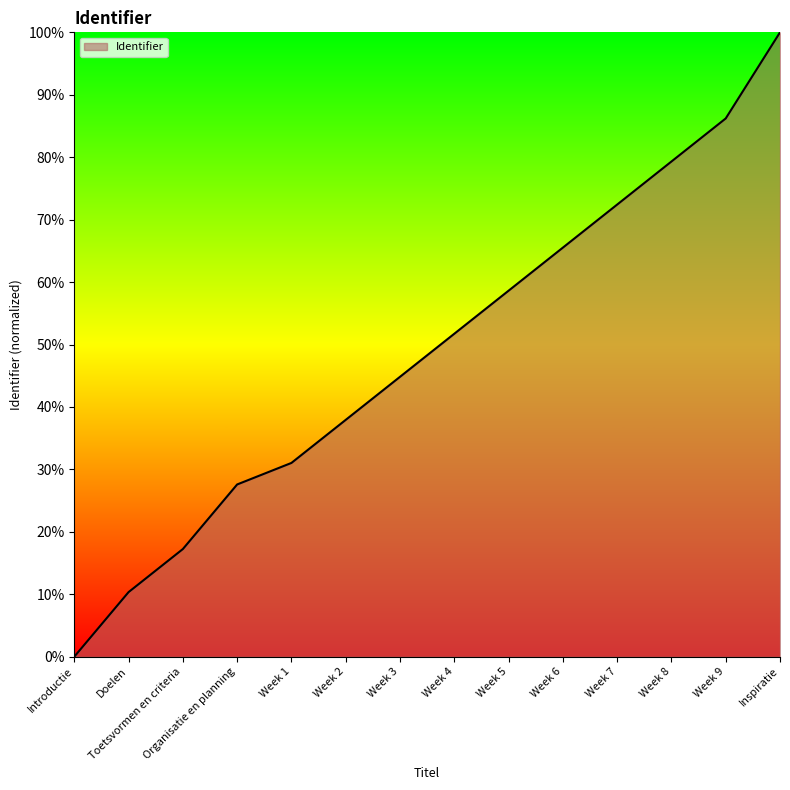

Does the chart display data point markers on the line(s)?

No